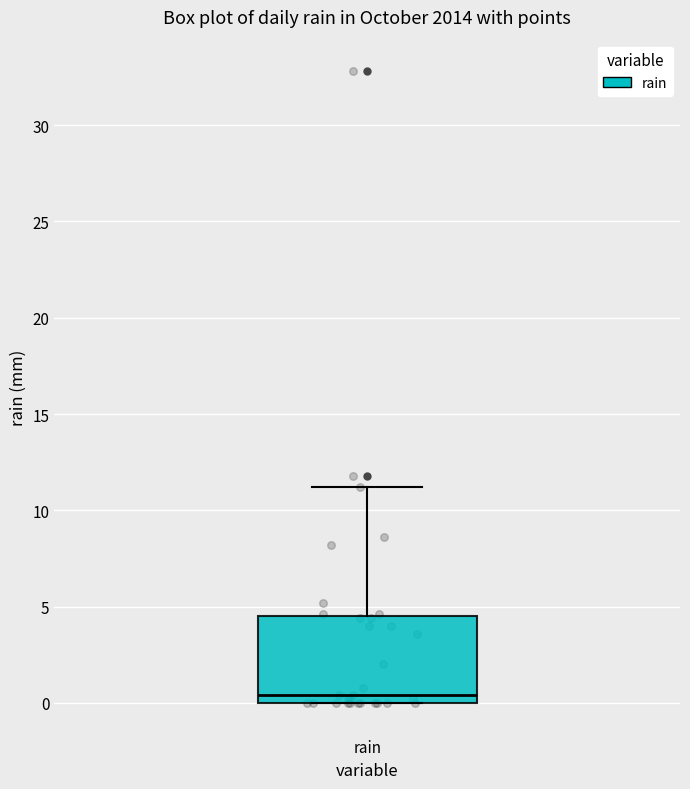

Read this box plot against the y-axis: the position of the median line, the range covered by the box, and the ends of both whiskers. The values are not printed on the chart, so give them approximately, as read against the axis.

median 0.5, box 0.0 to 4.5, whiskers 0.0 to 11.0